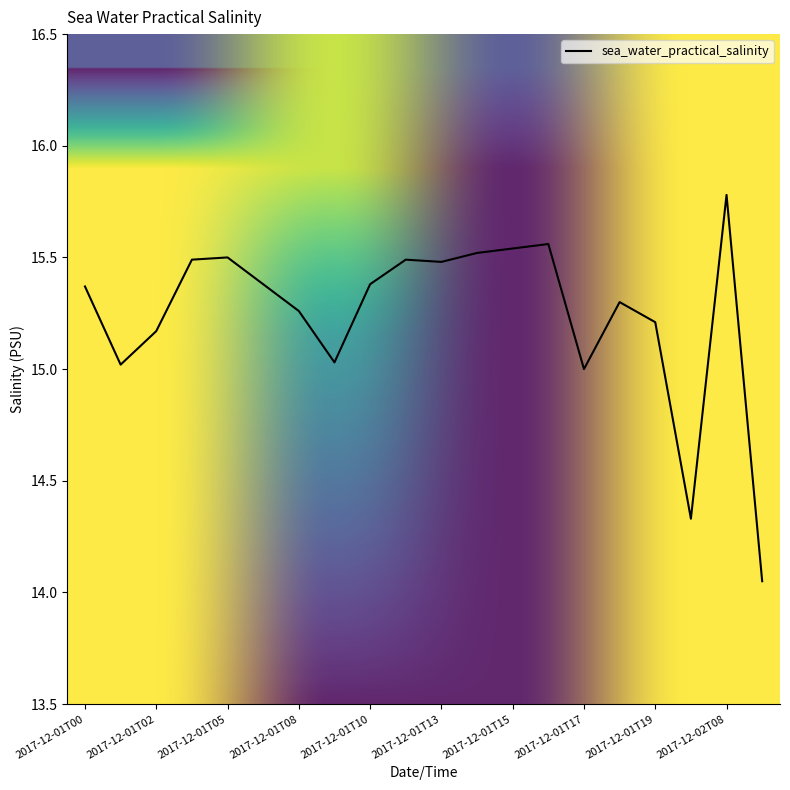

True or false: the data has more than 2 interior local peaks.

True